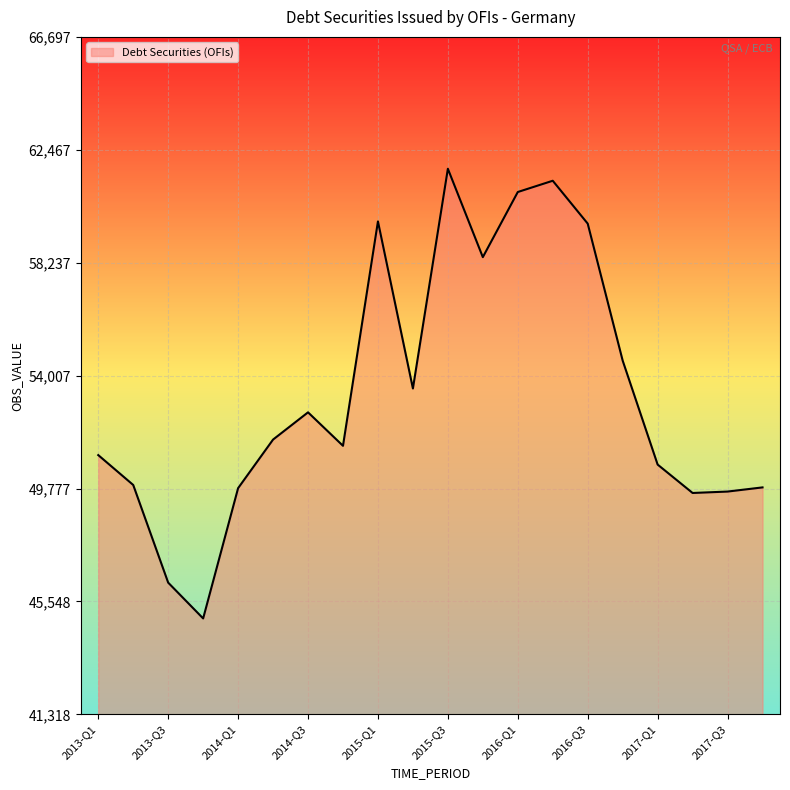

What is the greatest value displayed?

61757